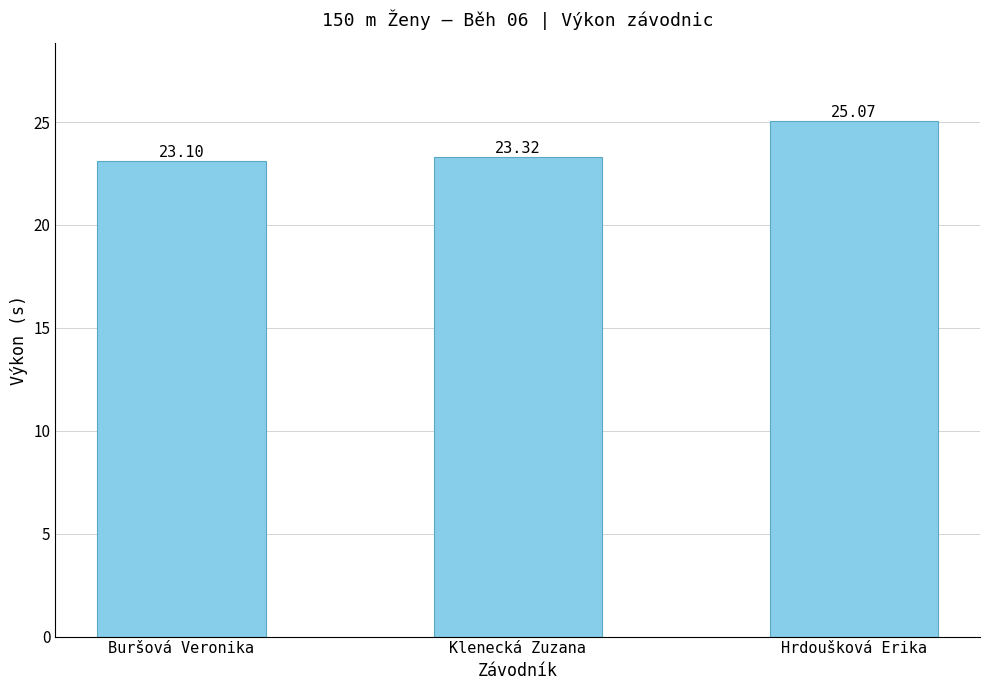

How many bars are there in total?

3